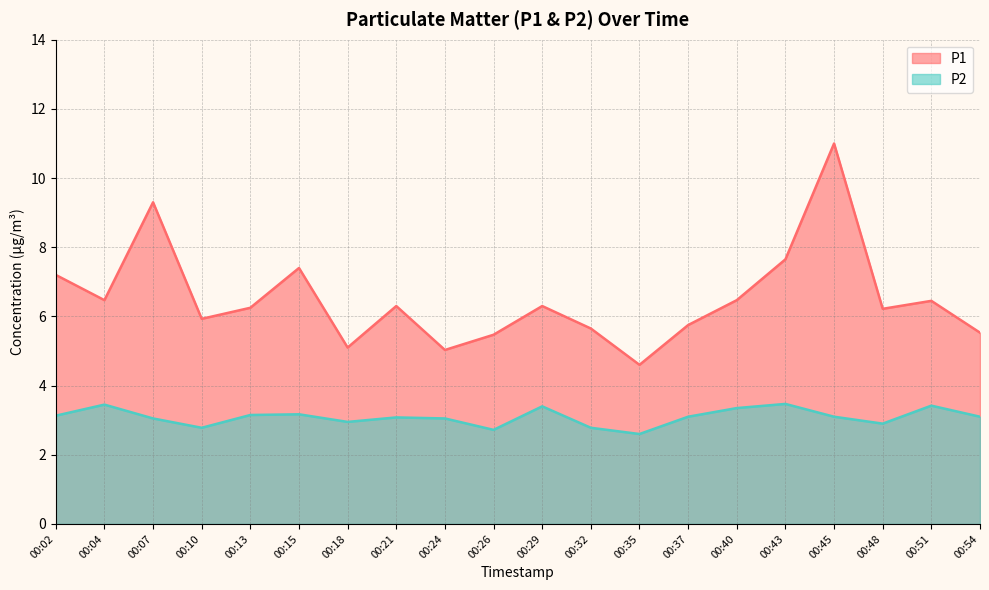

What is the spread (max minus min) of values at 00:51?

3.0